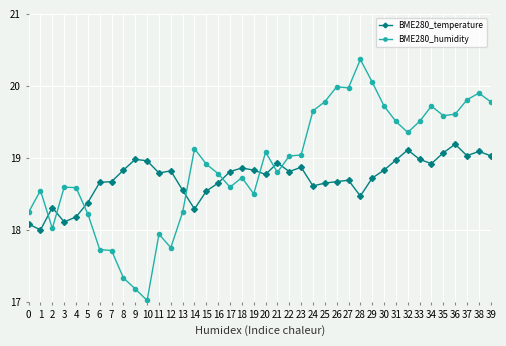

List the series in order of their overall mean, lowest first.

BME280_temperature, BME280_humidity